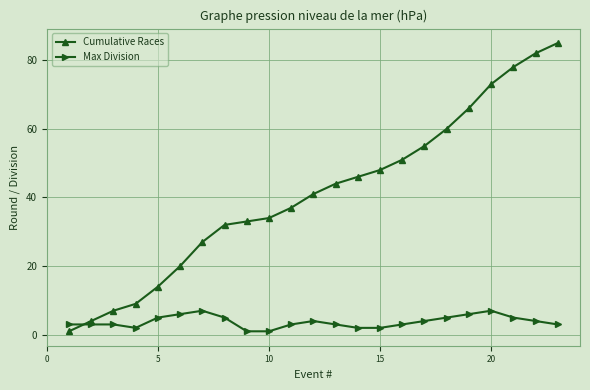

At how many categories does at least one series exceed 64?

5